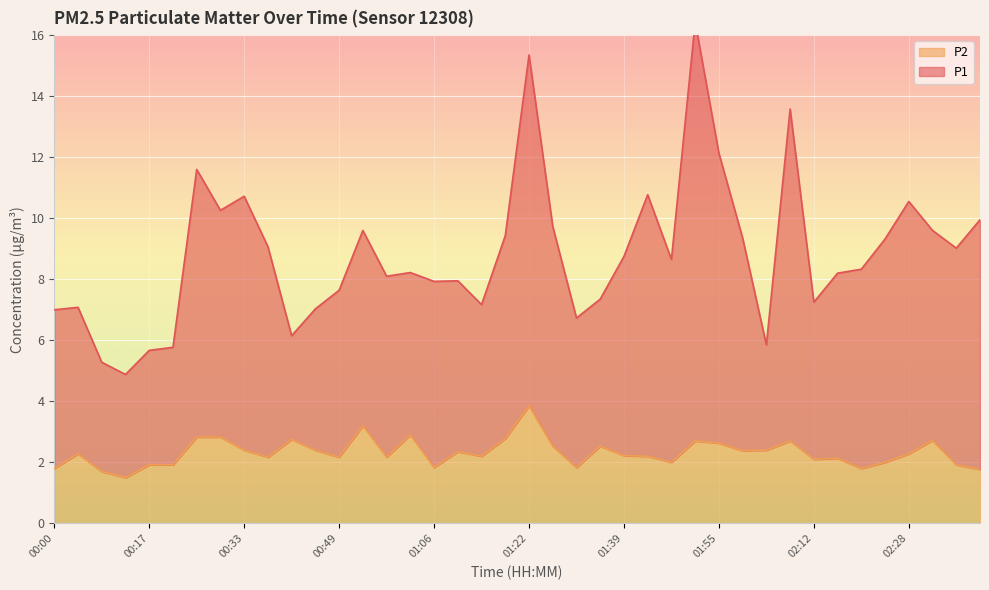

What is the label of the 7th point from the left?

00:25